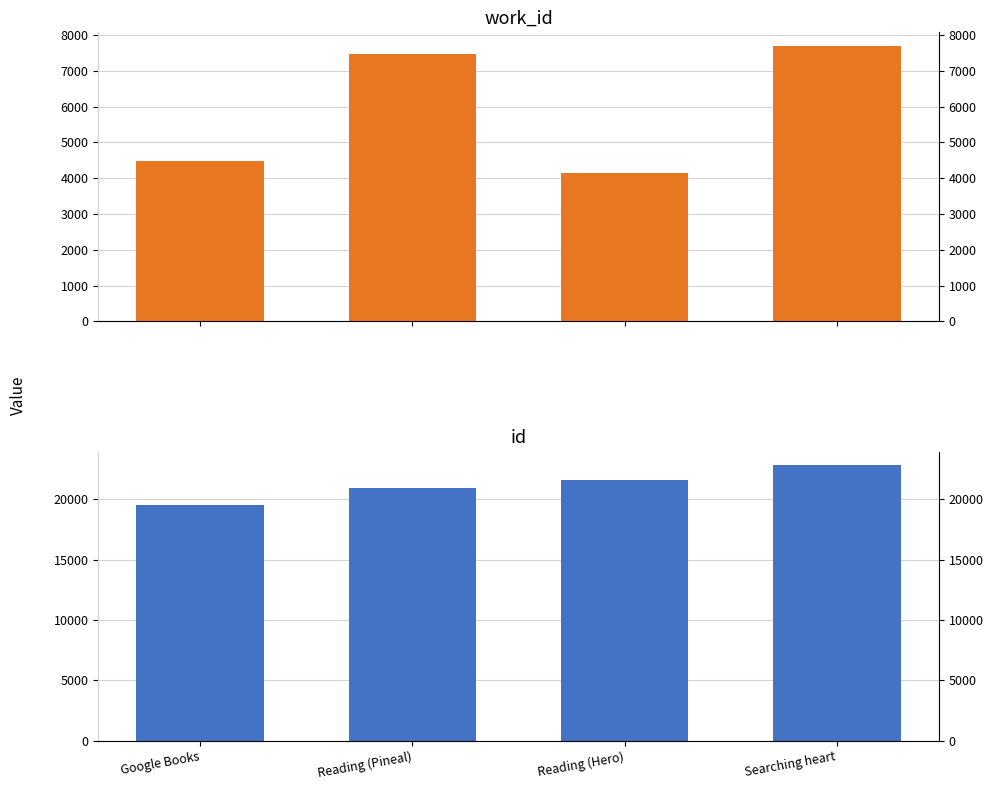

True or false: work_id has a value of 7470 at Reading (Pineal).

True